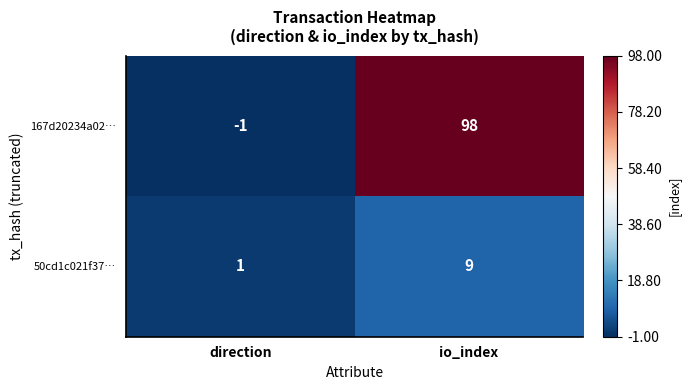

What is the approximate value of 167d20234a02… at io_index, to the nearest 5?

100